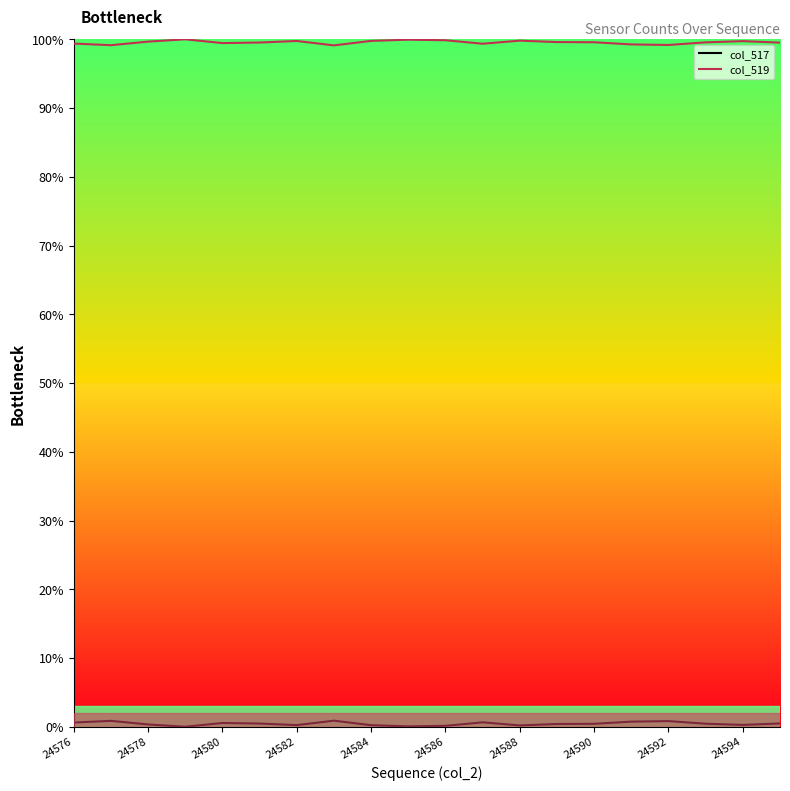

Which series has the widest spread of values?

col_519